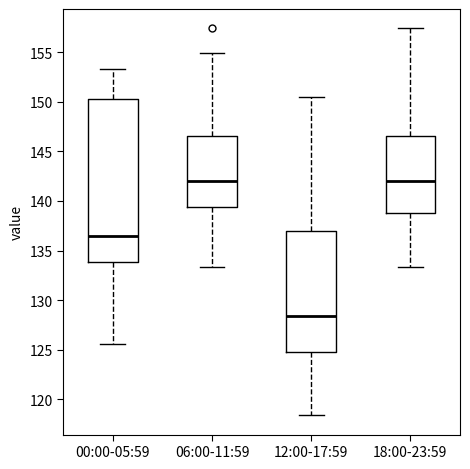

Where does the lower whisker of the box for 00:00-05:59 end on the y-axis? The values are not printed on the chart, so give them approximately, as read against the axis.

125.5